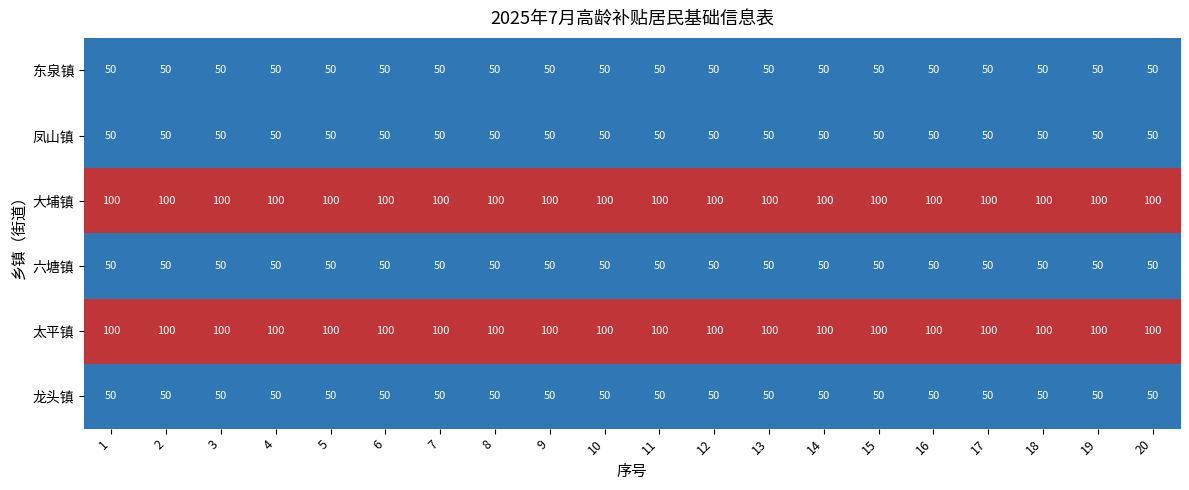

What is the spread (max minus min) of values at 1?

50